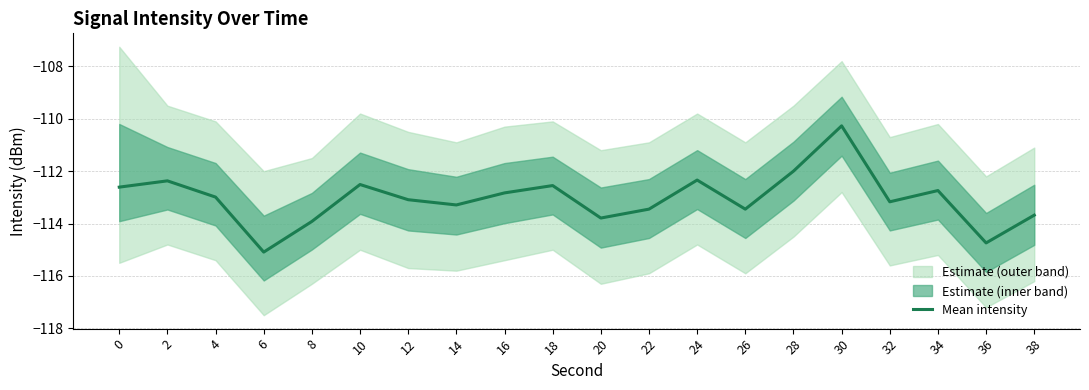

What is the minimum value for Mean intensity?

-115.1